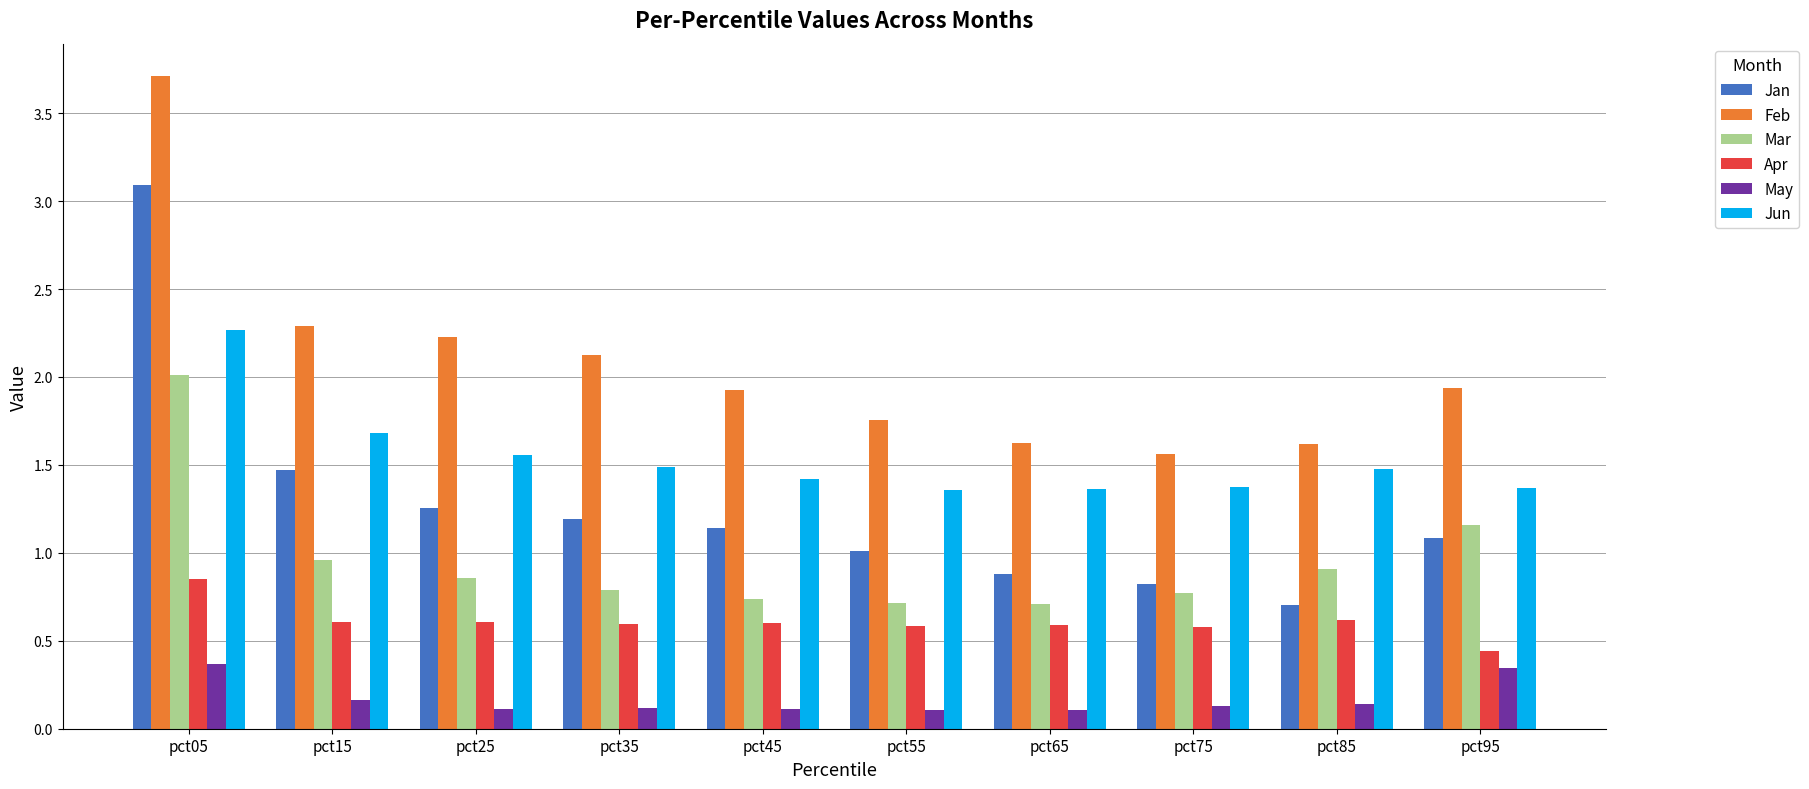

Which label corresponds to the largest value in the chart?

pct05